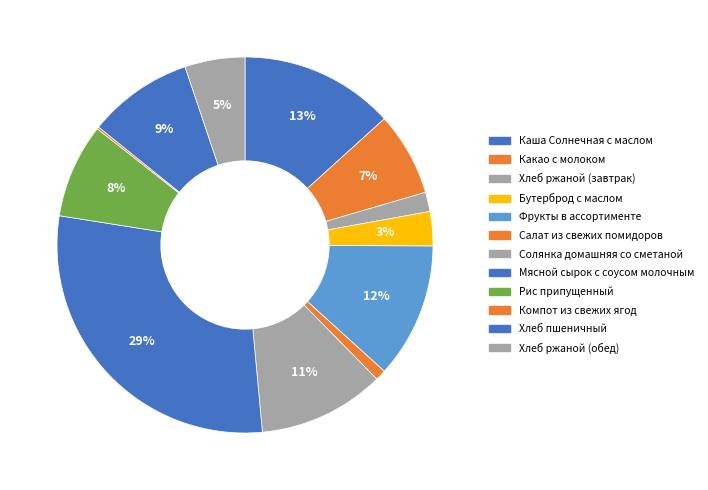

The Рис припущенный slice represents 8% of the pie. True or false?

True